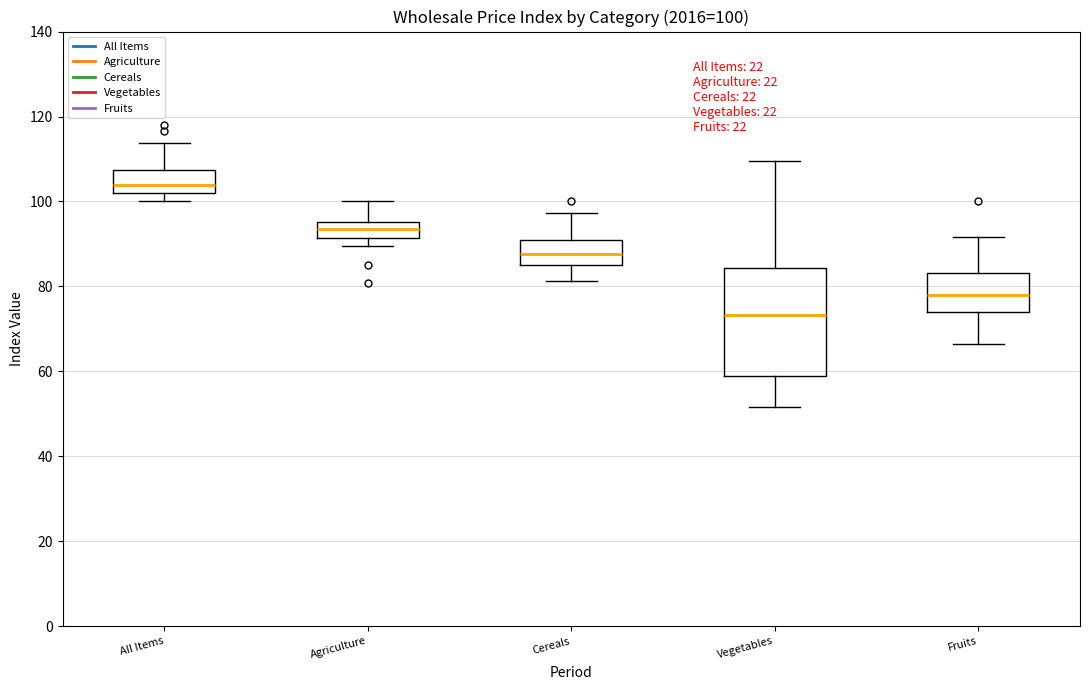

Which box is the tallest, from its lower edge to its upper edge?

Vegetables